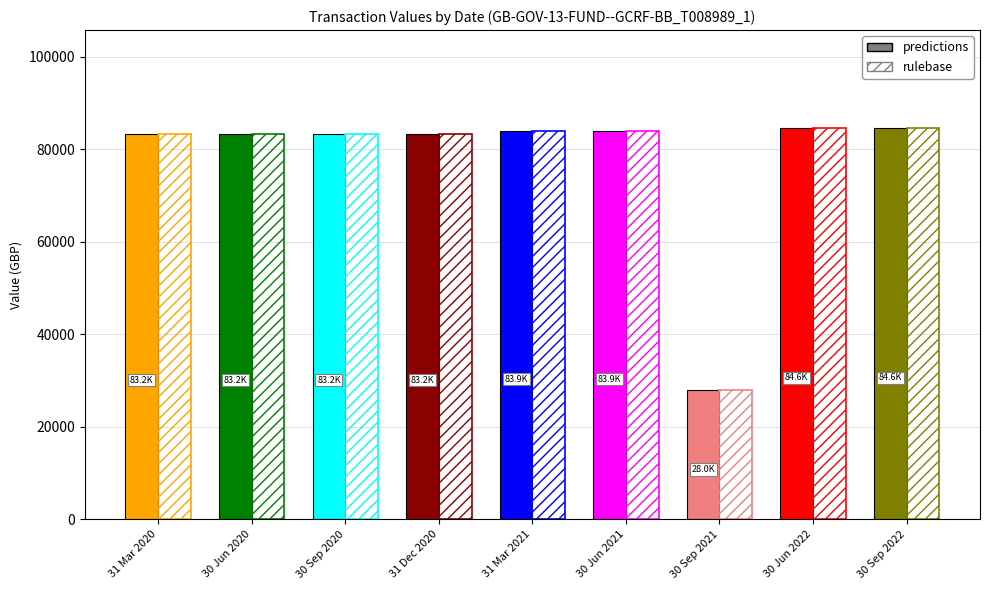

What is the average value of the rulebase series?

77546.4